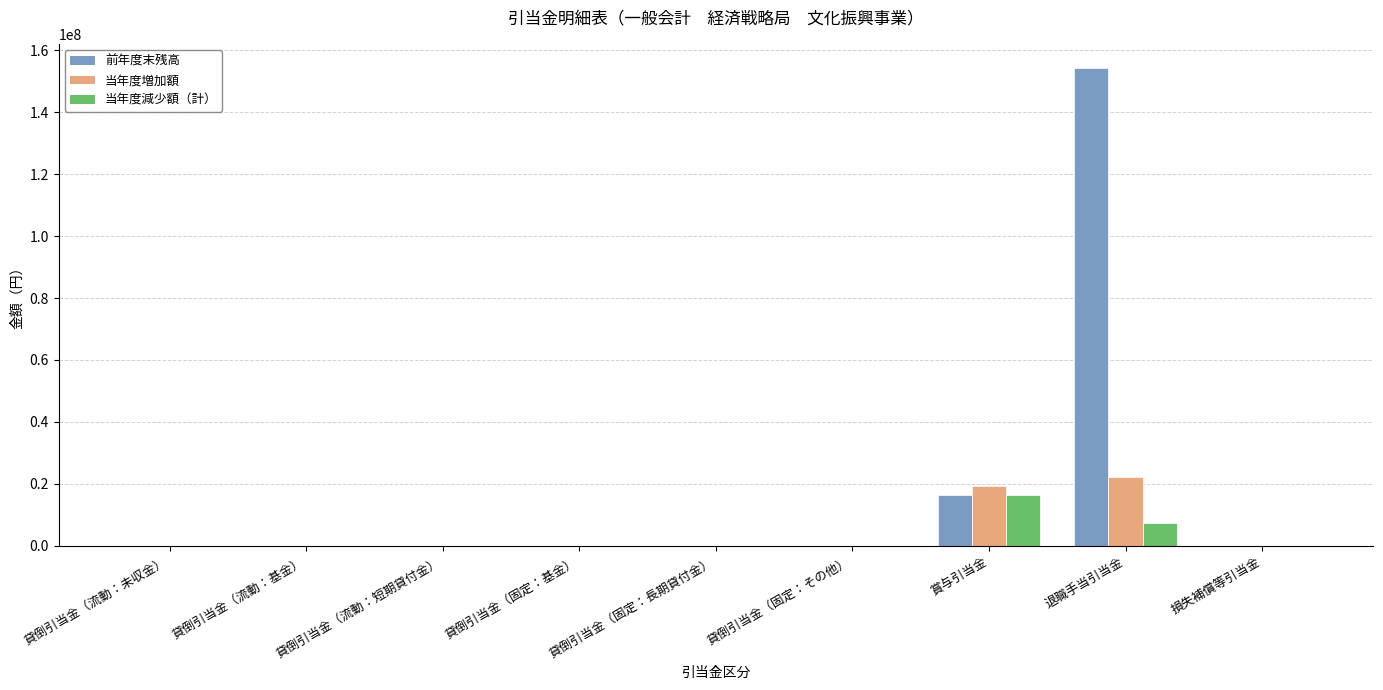

Where is 前年度末残高 nearest to the value 77194750?

賞与引当金